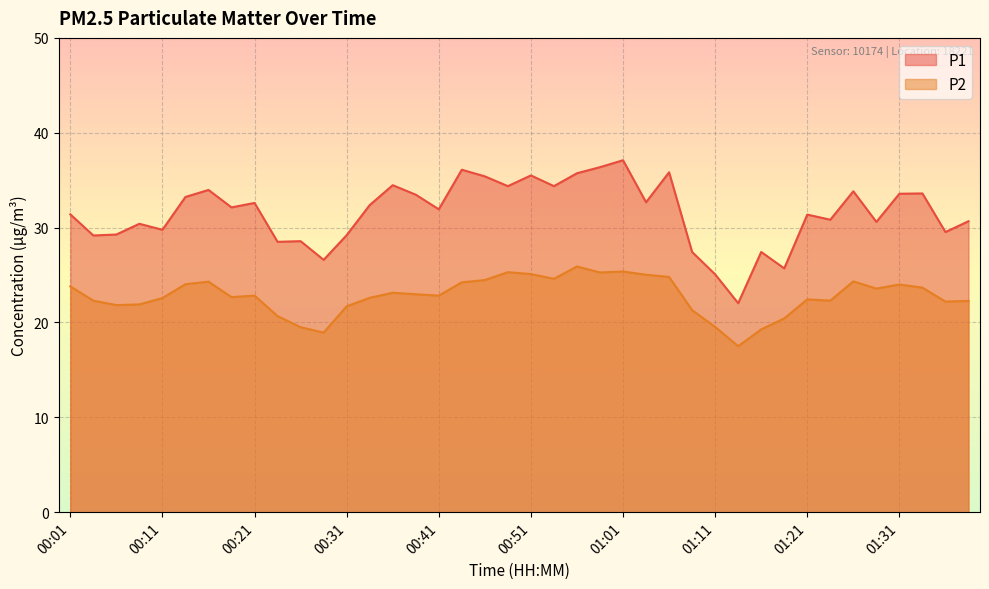

How many lines are shown in the chart?

2